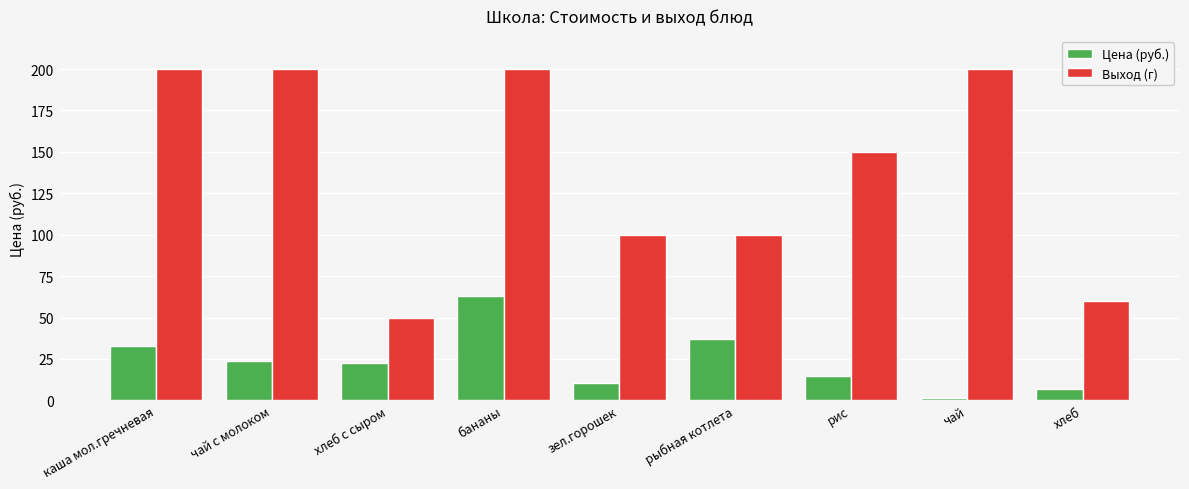

Count the number of data series in this chart.

2